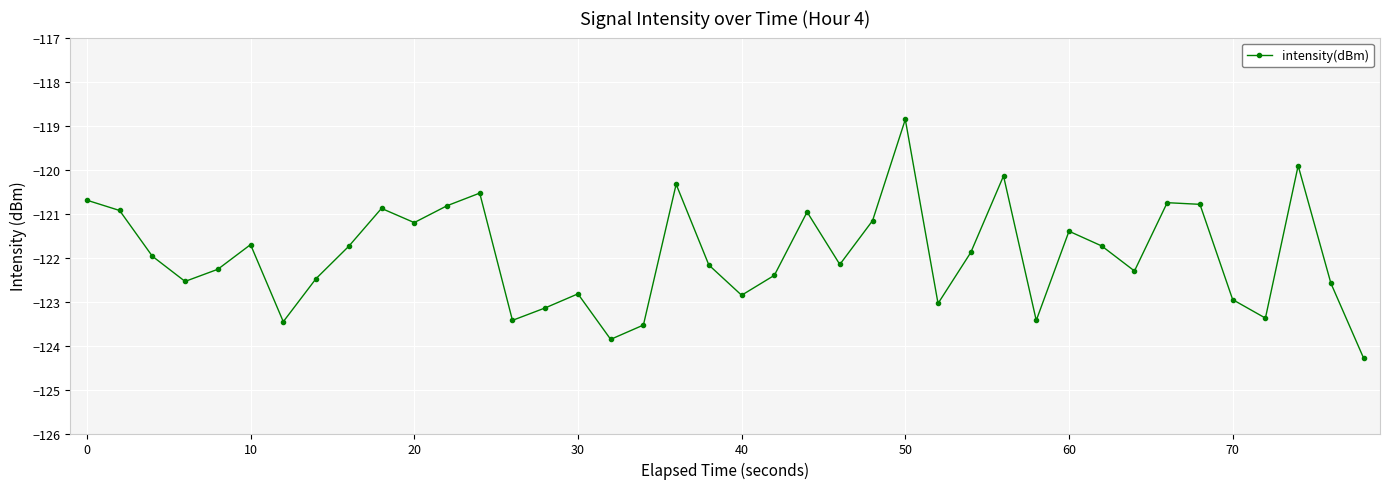

What is the maximum value shown in the chart?

-118.9